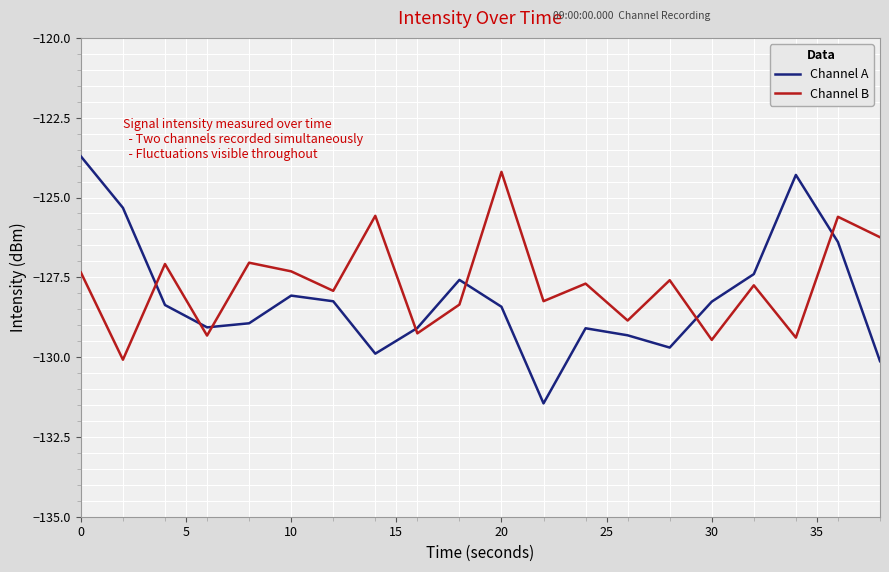

What is the sum of all Channel A values?

-2562.8